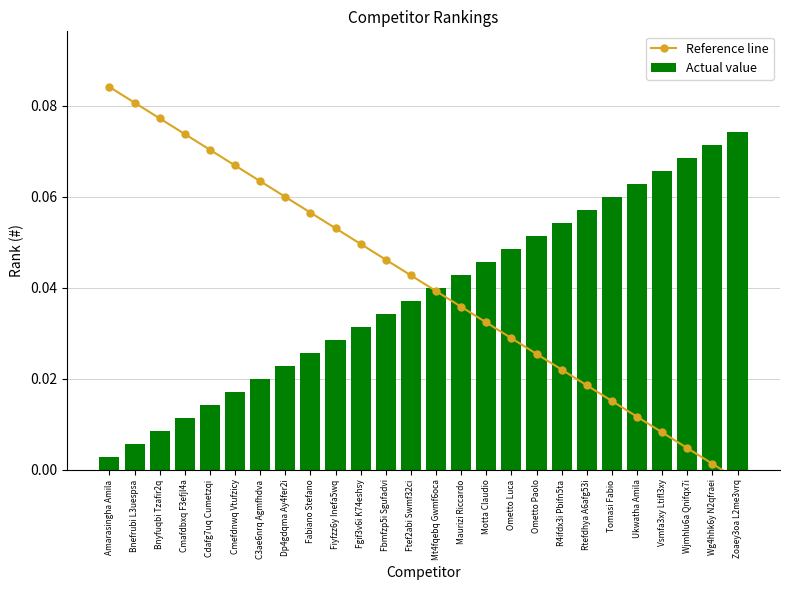

What is the label of the 4th bar from the right?

Vsmfa3xy Ltifl3xy